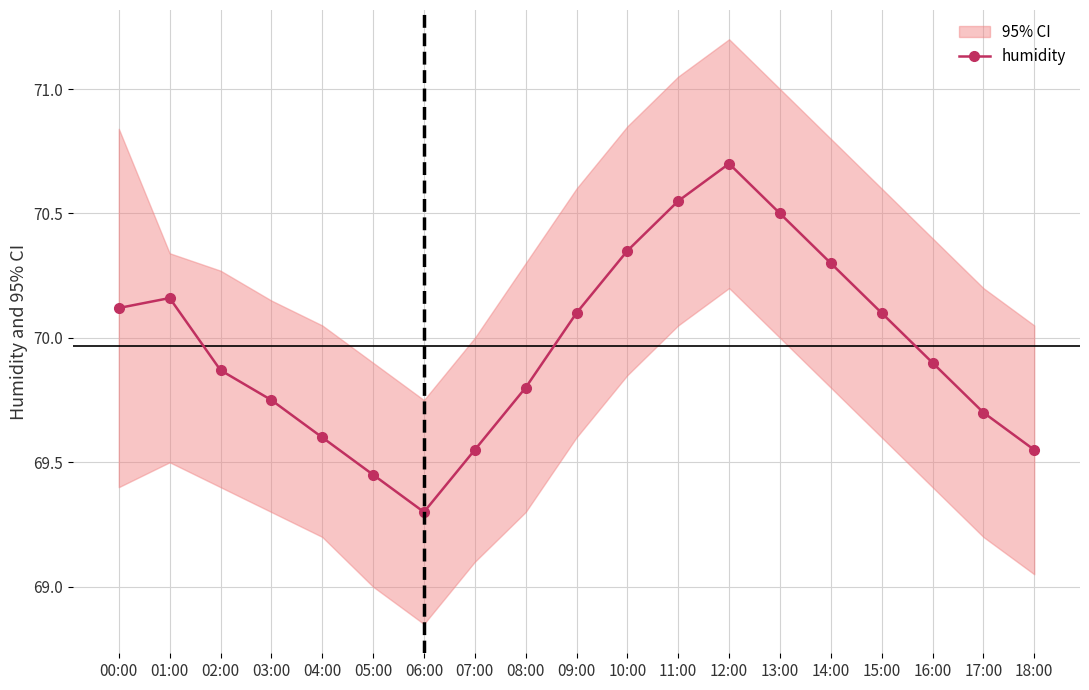

Is it true that the value at 07:00 is 69.5?

True